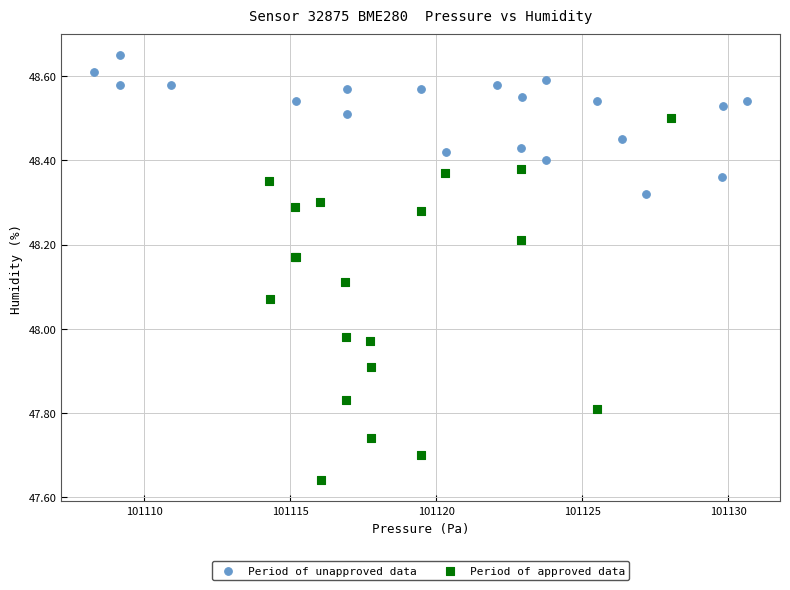

Which series contains the highest Y value?

Period of unapproved data